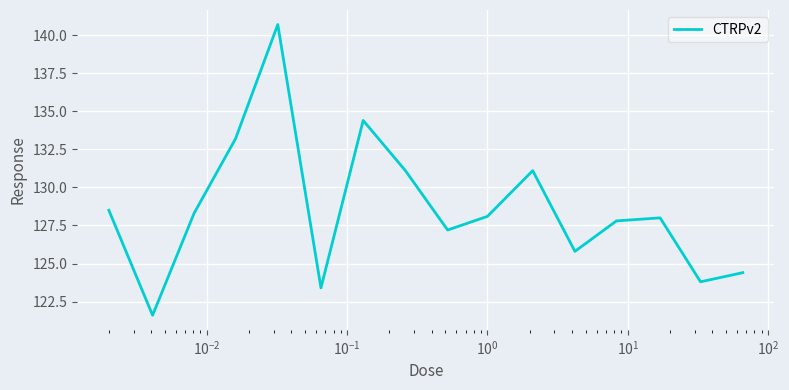

What is the smallest value displayed?

121.6